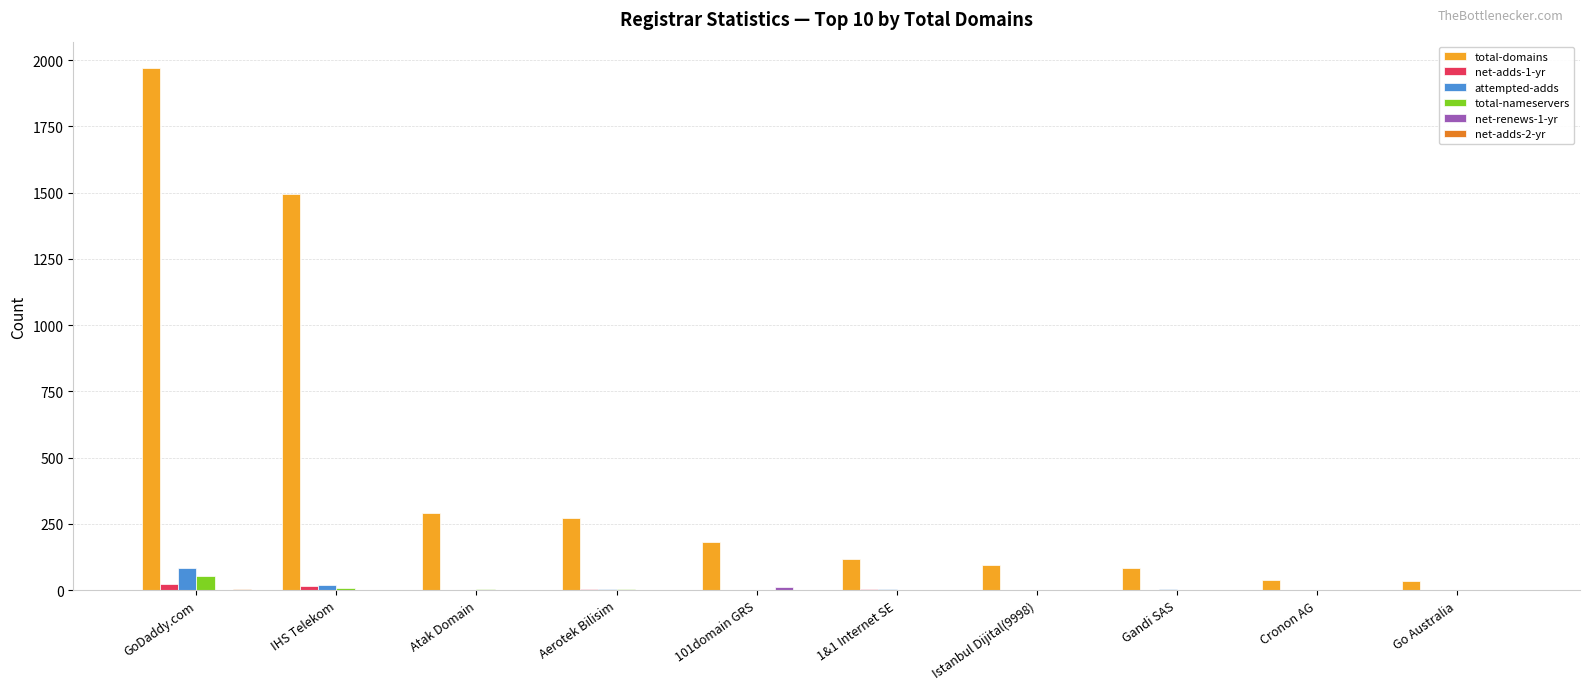

True or false: total-domains has a value of 106 at Aerotek Bilisim.

False